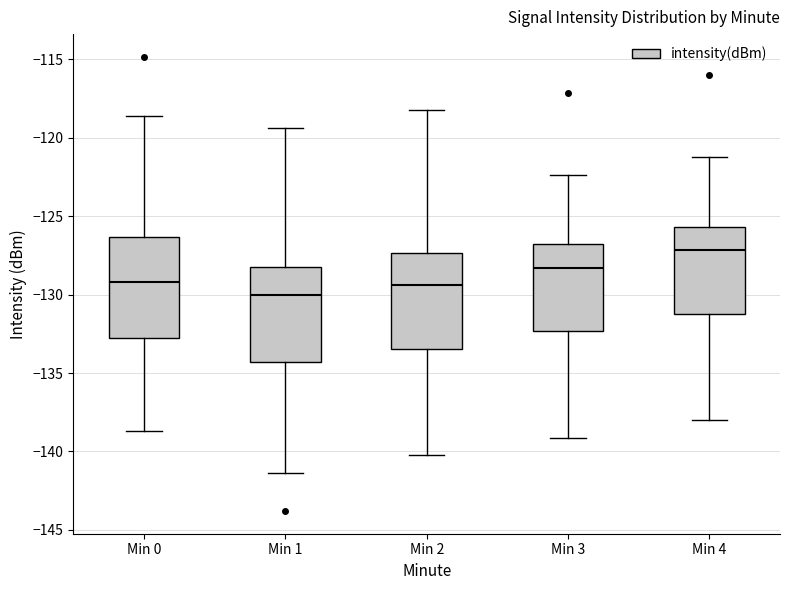

Reading left to right, read every box against the y-axis: the position of its median line, the range the box covers, and the ends of its whiskers. The values are not printed on the chart, so give them approximately, as read against the axis.

Min 0: median -129.0, box -132.5 to -126.5, whiskers -138.5 to -118.5
Min 1: median -130.0, box -134.5 to -128.0, whiskers -141.5 to -119.5
Min 2: median -129.5, box -133.5 to -127.5, whiskers -140.0 to -118.0
Min 3: median -128.5, box -132.5 to -127.0, whiskers -139.0 to -122.5
Min 4: median -127.0, box -131.0 to -125.5, whiskers -138.0 to -121.0